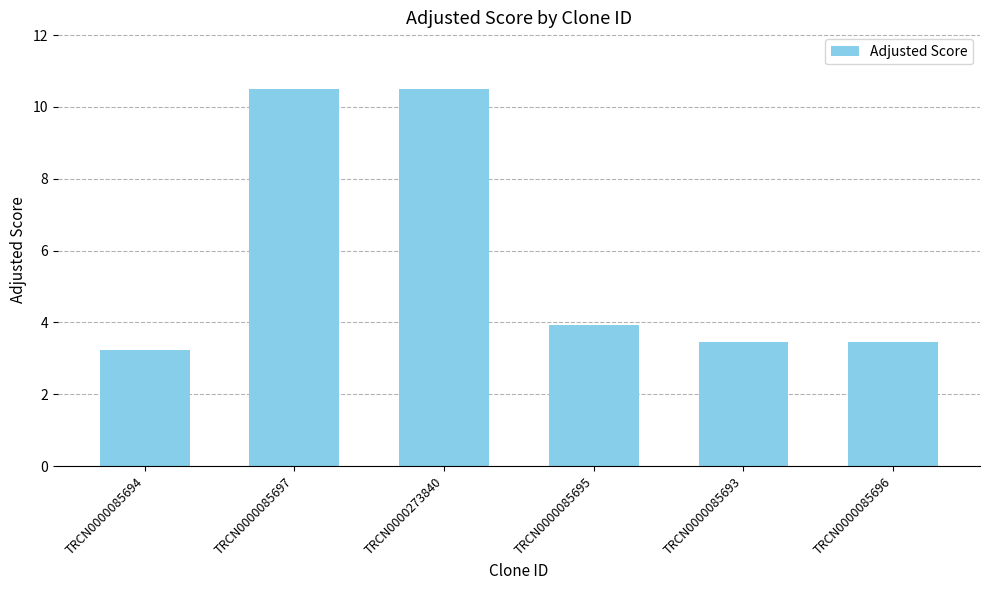

Are the bars horizontal?

No